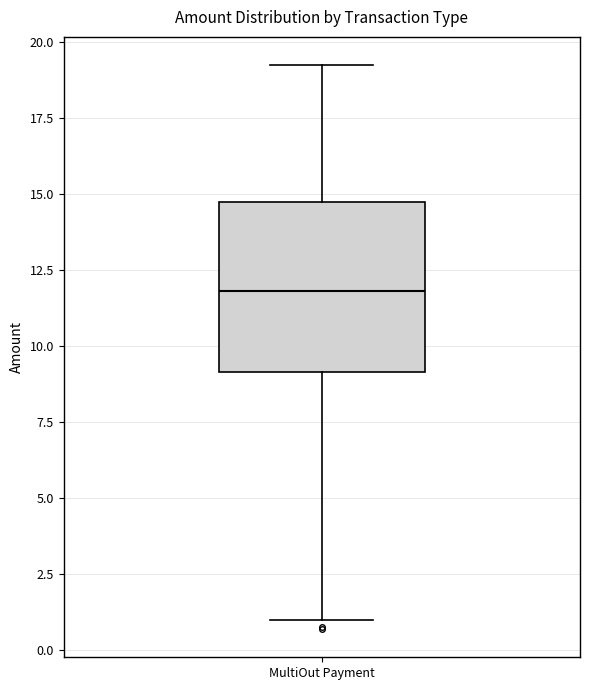

Transcribe this box plot: give where the median line is, the range the box spans, and where the two whiskers end, as read against the y-axis. The values are not printed on the chart, so give them approximately, as read against the axis.

median 12.0, box 9.0 to 14.5, whiskers 1.0 to 19.0